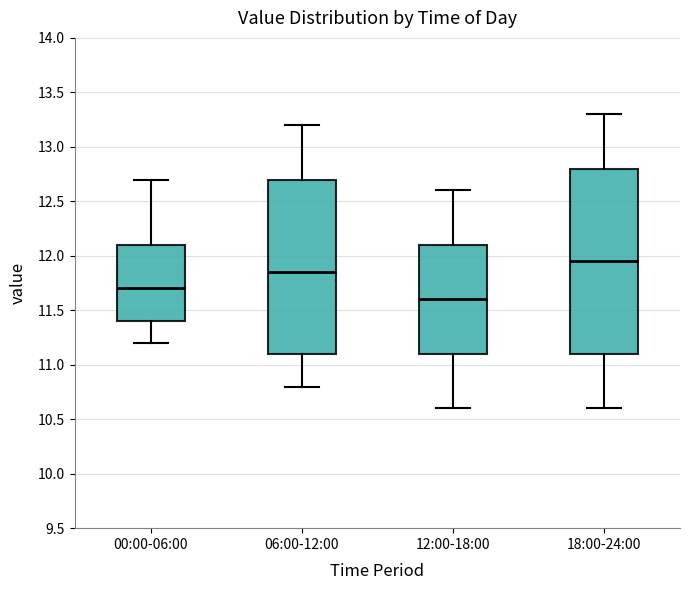

Reading left to right, transcribe this box plot: for each box, give where its median line is, the range the box spans, and where its two whiskers end, as read against the y-axis. The values are not printed on the chart, so give them approximately, as read against the axis.

00:00-06:00: median 11.70, box 11.40 to 12.10, whiskers 11.20 to 12.70
06:00-12:00: median 11.85, box 11.10 to 12.70, whiskers 10.80 to 13.20
12:00-18:00: median 11.60, box 11.10 to 12.10, whiskers 10.60 to 12.60
18:00-24:00: median 11.95, box 11.10 to 12.80, whiskers 10.60 to 13.30